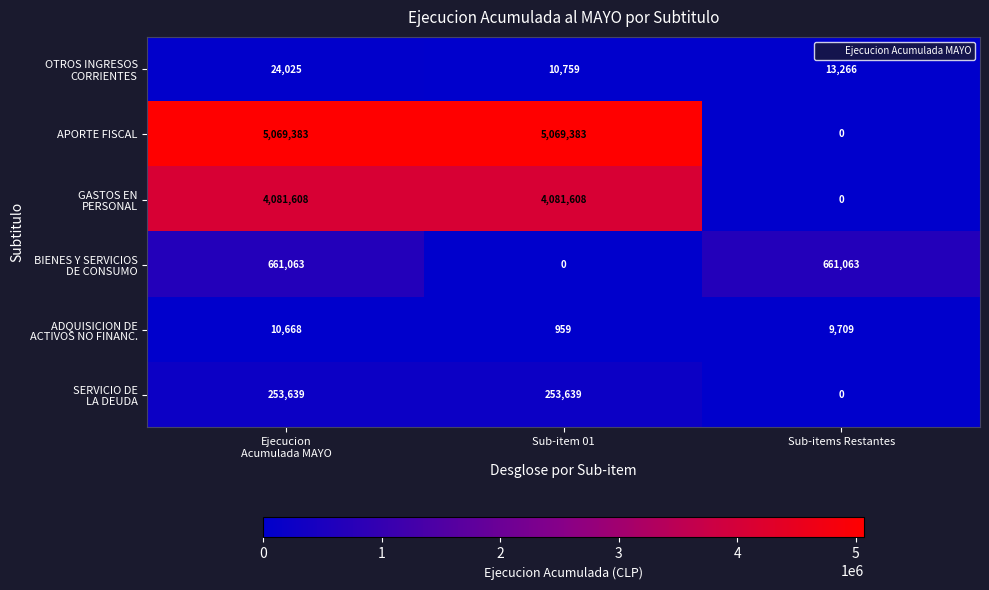

What is the total value across all series at Sub-items Restantes?

684038